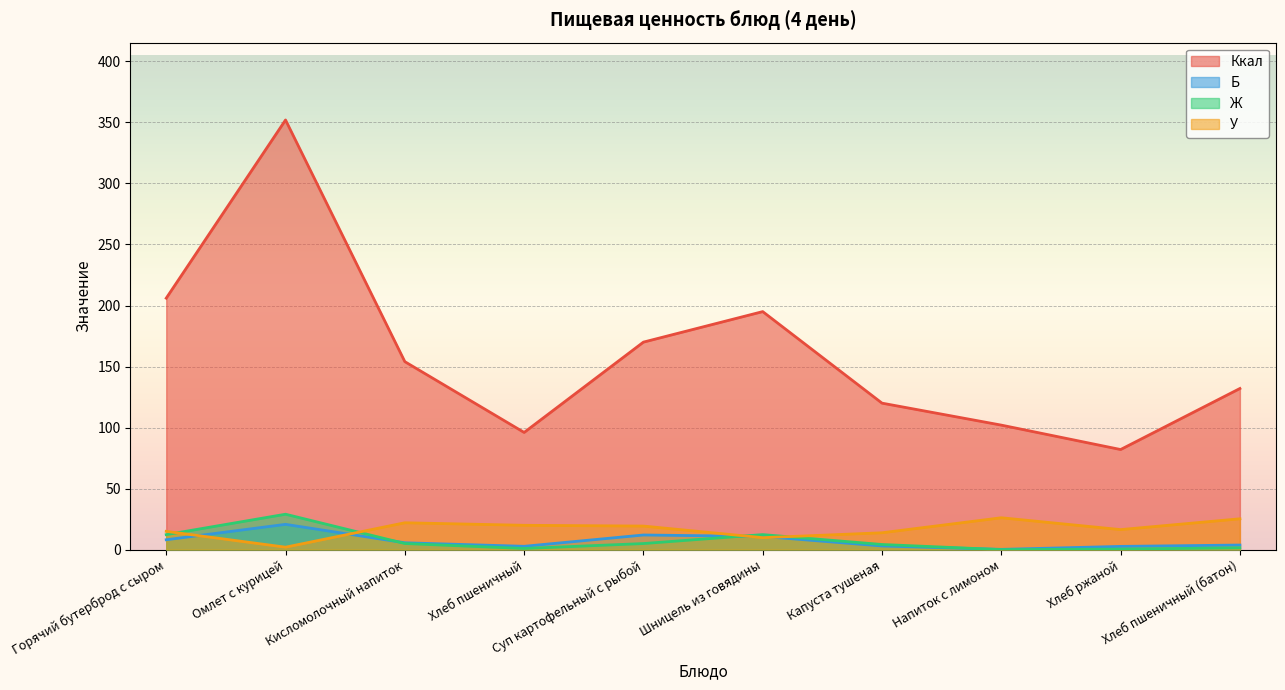

At which category is the sum across all series the highest?

Омлет с курицей